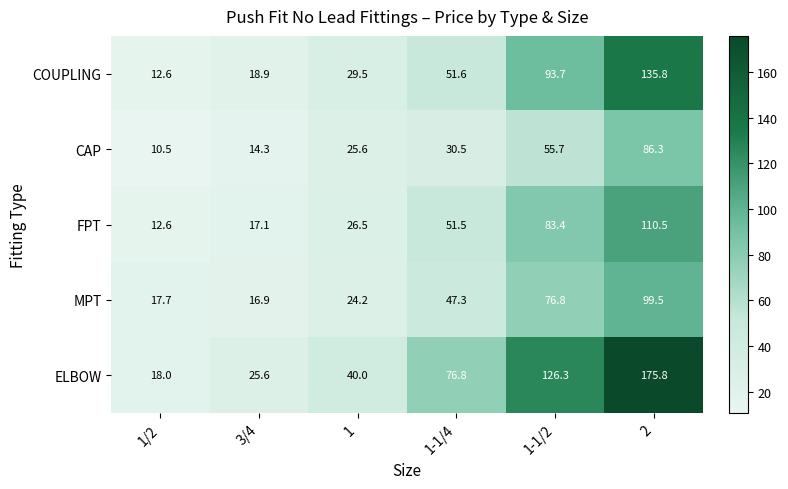

At which category does the chart reach its peak across all series?

2